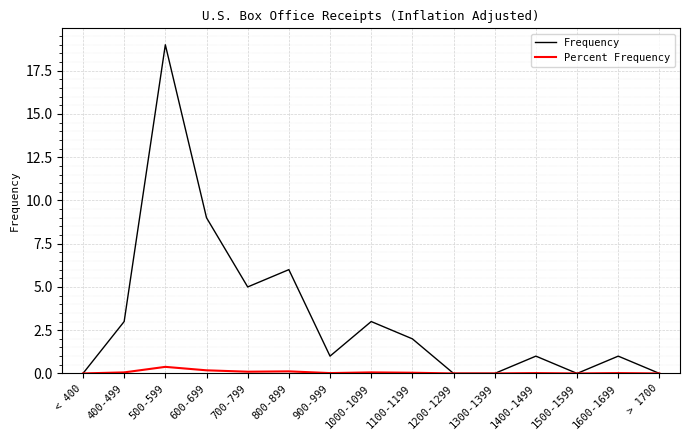

Is this an area chart (filled region under the line)?

No